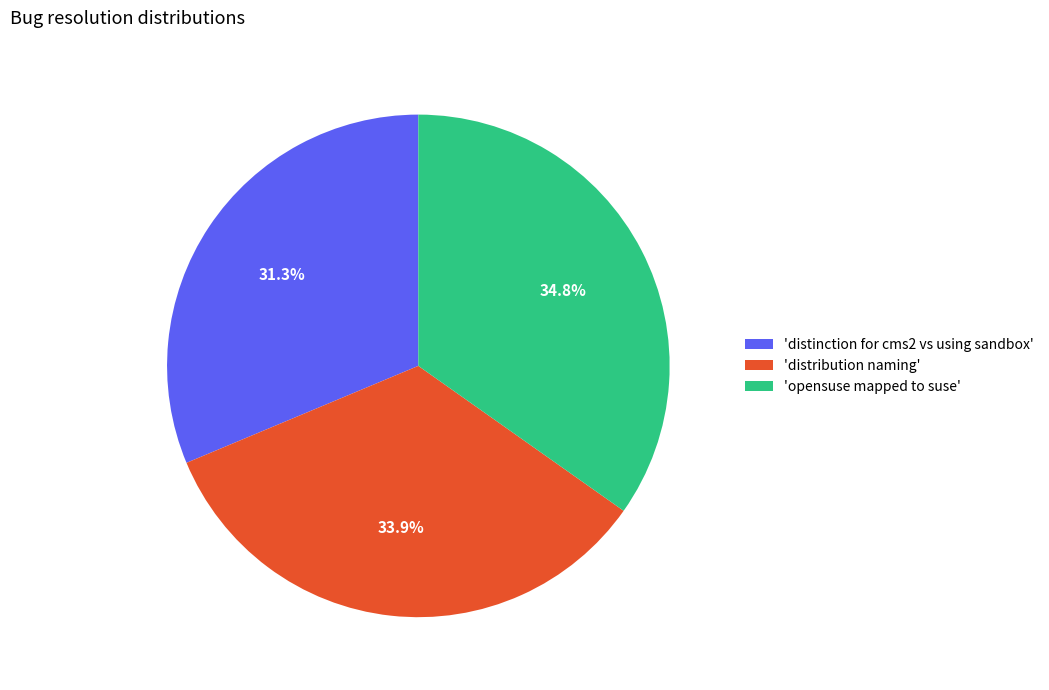

How many slices are in this pie chart?

3